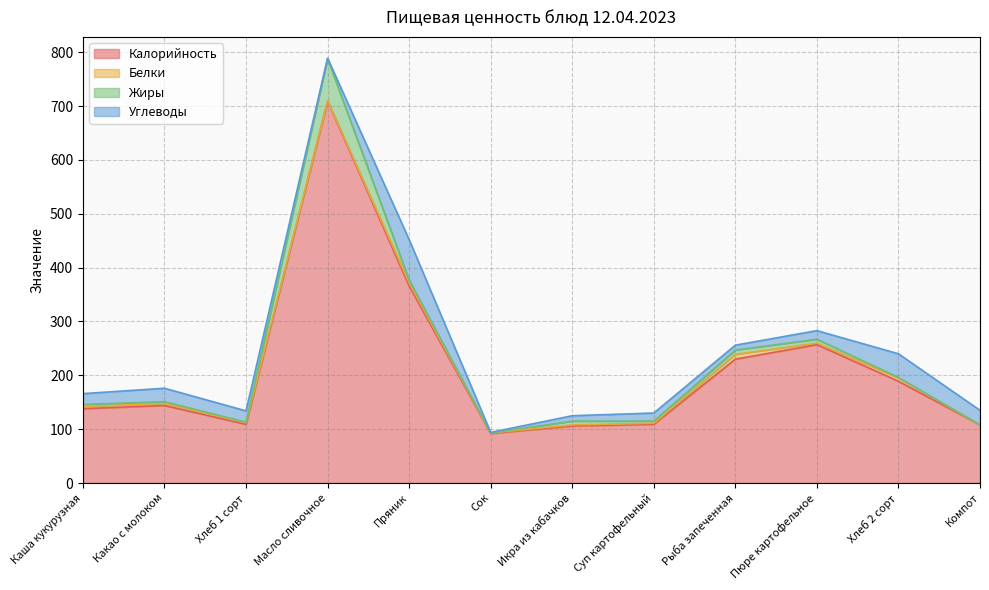

True or false: Белки and Калорийность intersect in this chart.

False